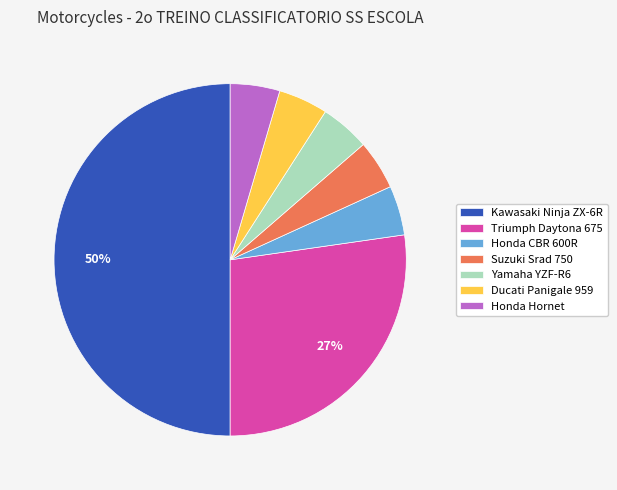

Count the number of slices in the pie.

7